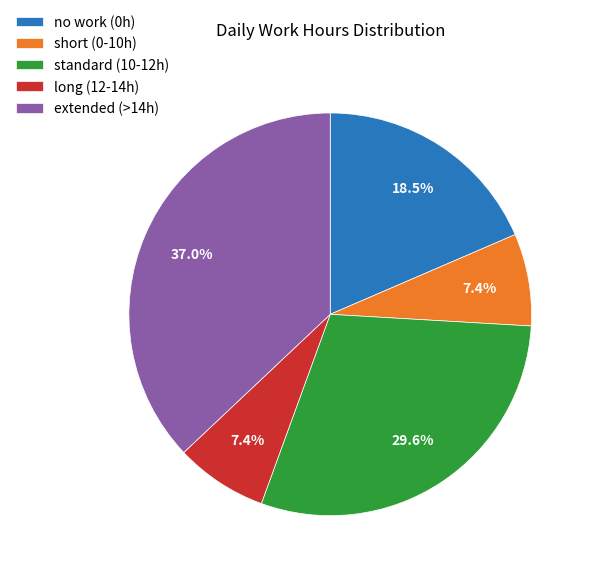

What is the largest slice in the pie chart?

extended (>14h)